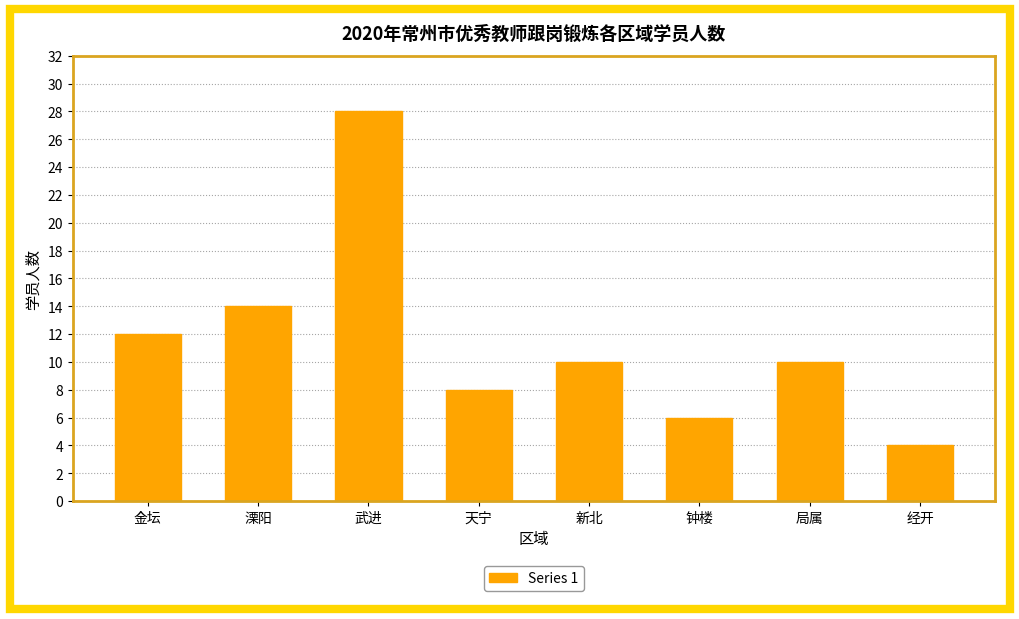

Where does the data first go above 10?

金坛